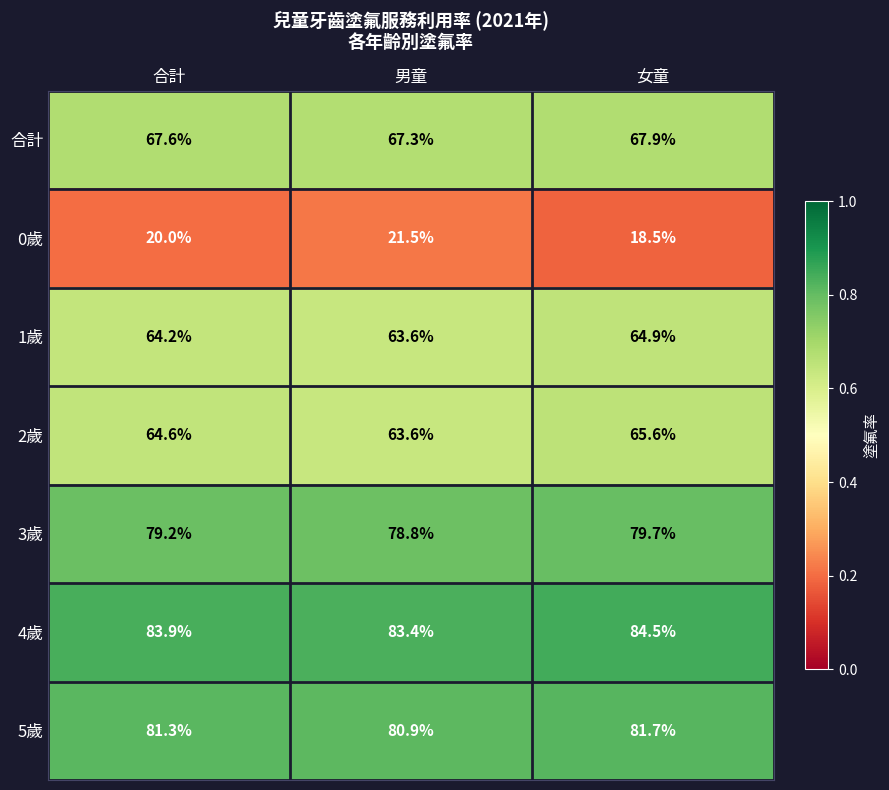

Between 合計 and 男童, which series saw the biggest shift?

0歲